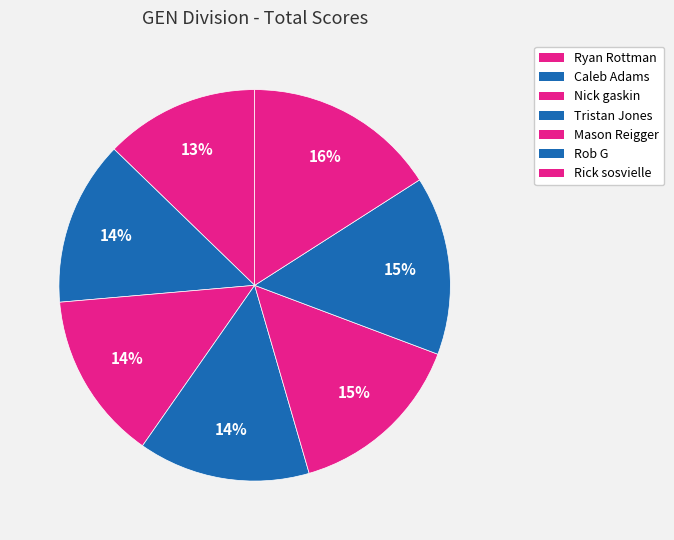

To the nearest percent, what is the difference between the largest and smallest slice percentages?

3%